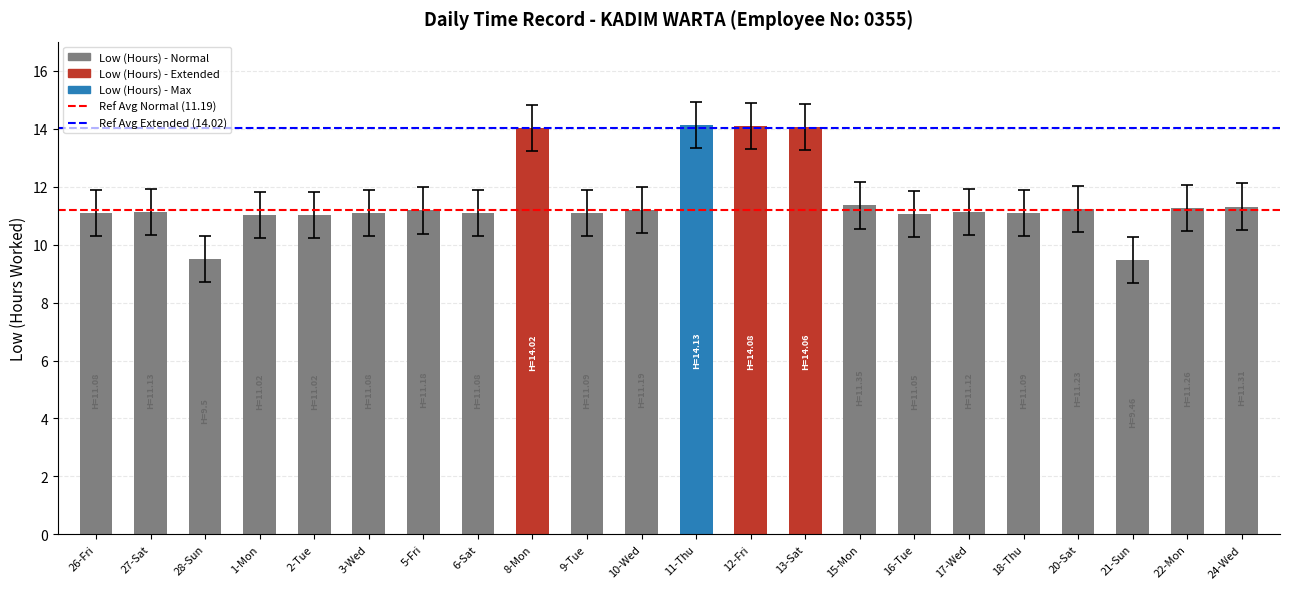

Which has a higher value, 3-Wed or 13-Sat?

13-Sat